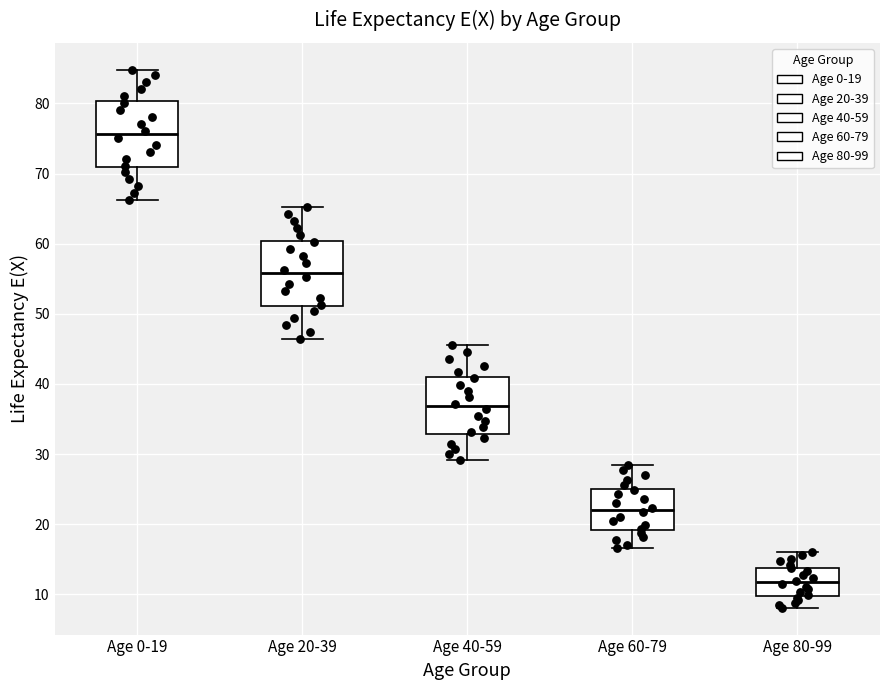

Reading left to right, transcribe this box plot: for each box, give where its median line is, the range the box spans, and where its two whiskers end, as read against the y-axis. The values are not printed on the chart, so give them approximately, as read against the axis.

Age 0-19: median 76, box 71 to 80, whiskers 66 to 85
Age 20-39: median 56, box 51 to 60, whiskers 46 to 65
Age 40-59: median 37, box 33 to 41, whiskers 29 to 46
Age 60-79: median 22, box 19 to 25, whiskers 17 to 29
Age 80-99: median 12, box 10 to 14, whiskers 8 to 16